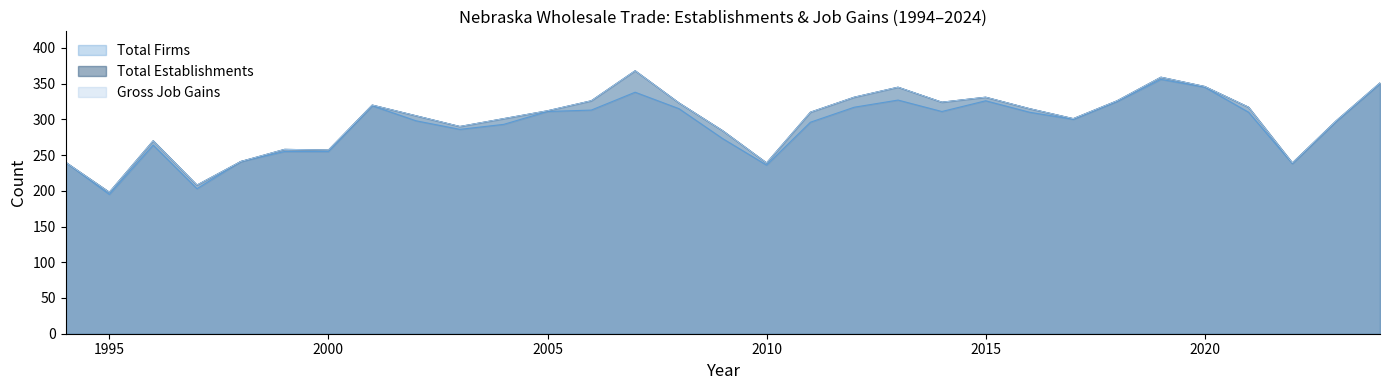

What is the value of the Gross Job Gains point at the 14th from the left?

368